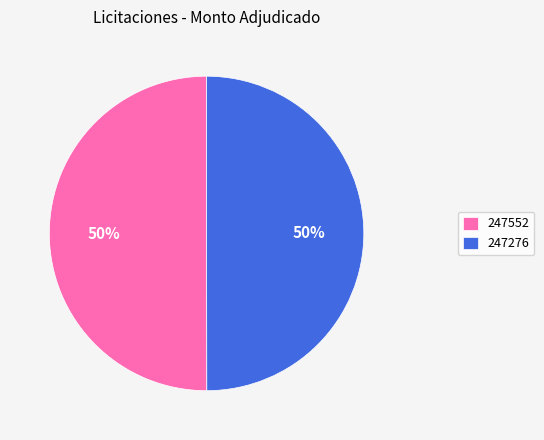

The 247276 slice represents 58% of the pie. True or false?

False